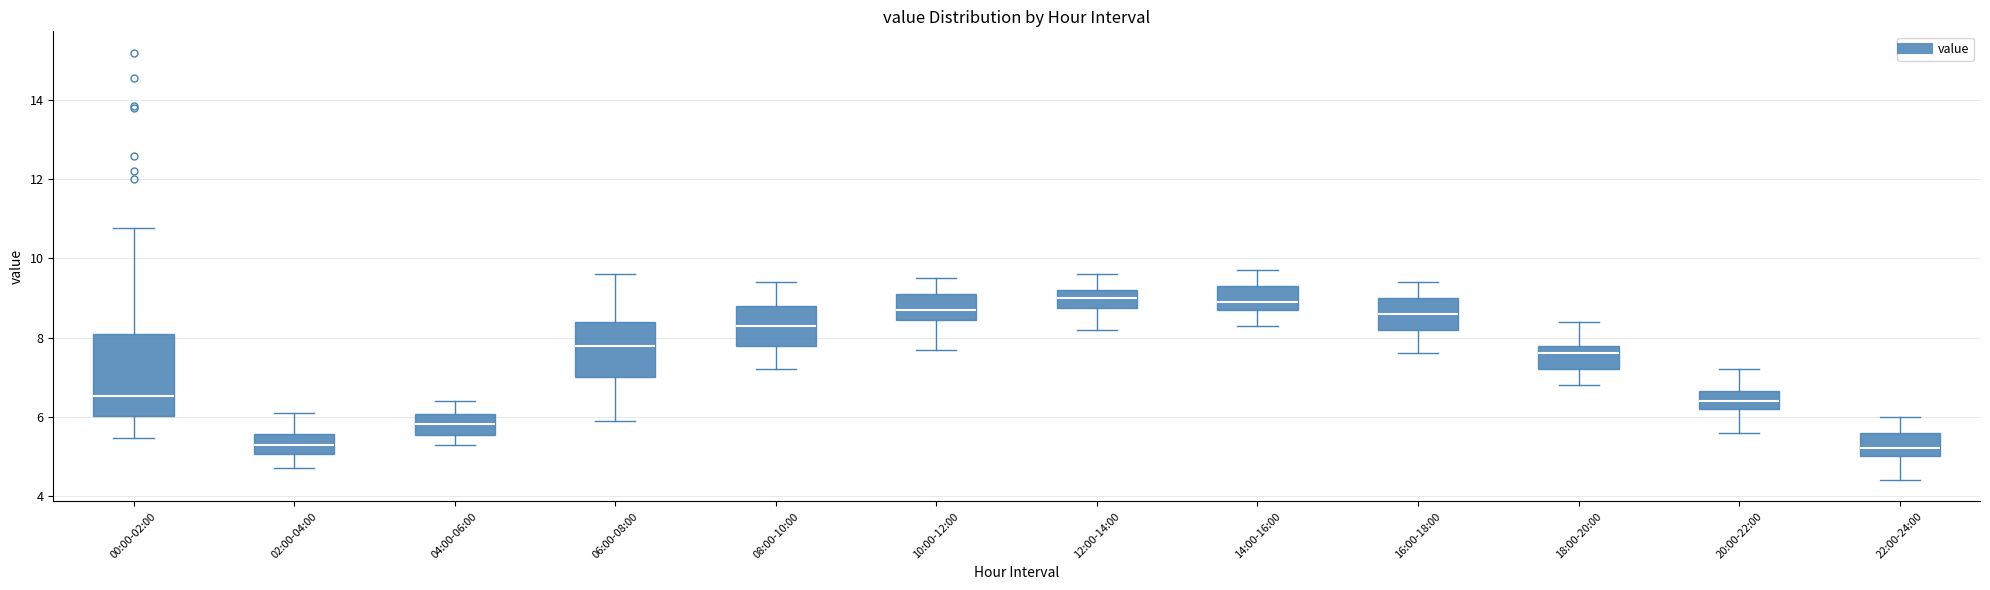

Comparing the boxes themselves (not the whiskers), which one is the tallest?

00:00-02:00